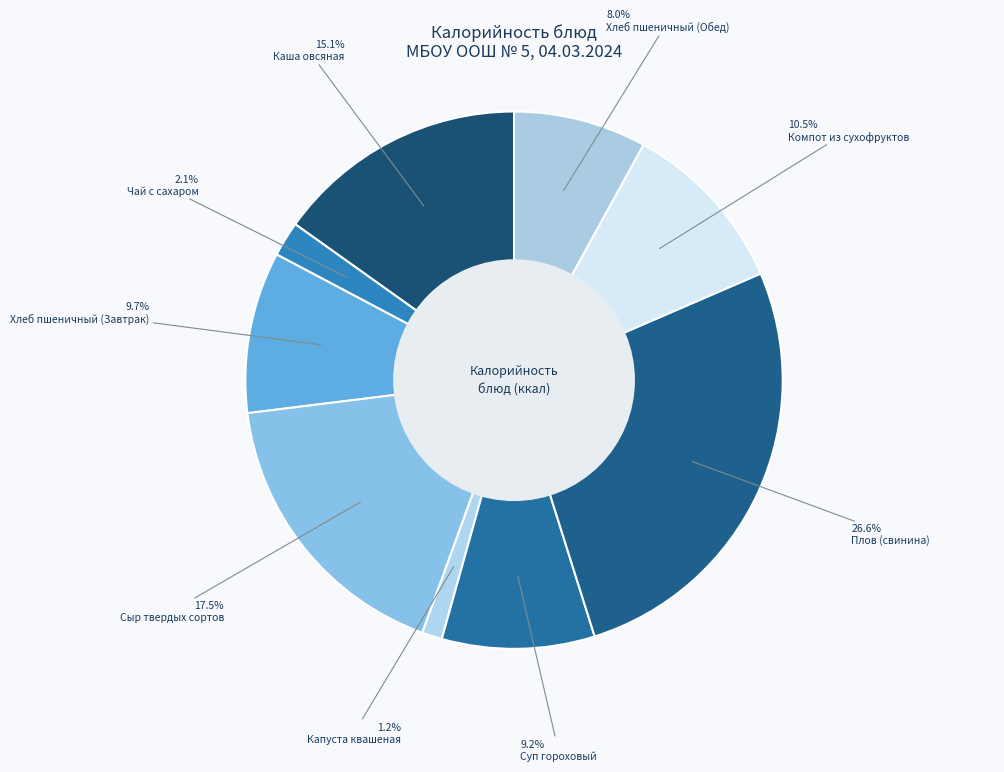

To the nearest percent, what is the difference between the largest and smallest slice percentages?

25%